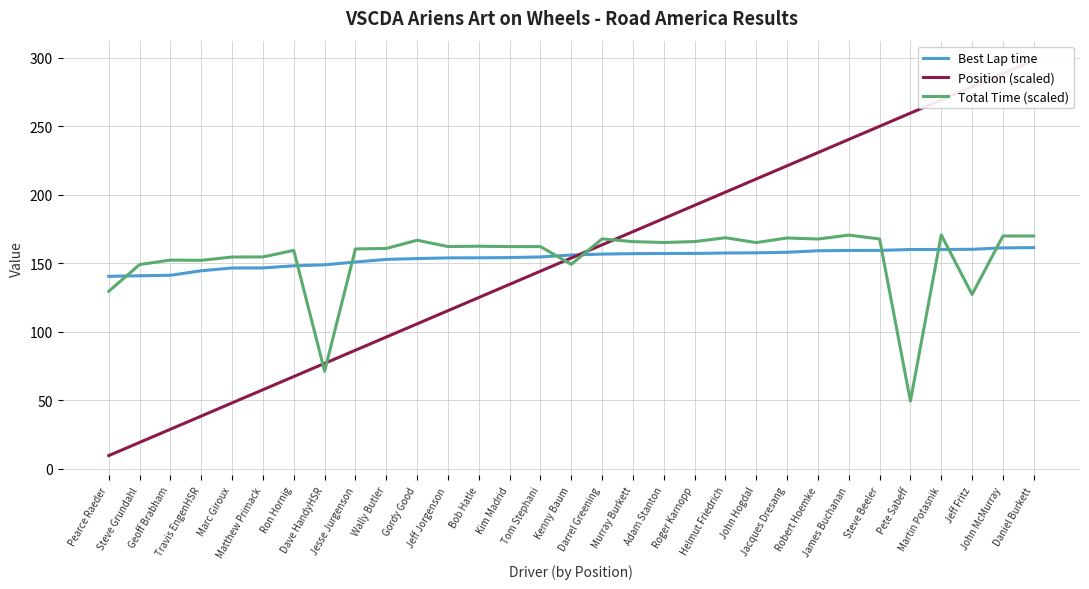

True or false: Total Time (scaled) has a value of 73.3 at Jeff Jorgenson.

False